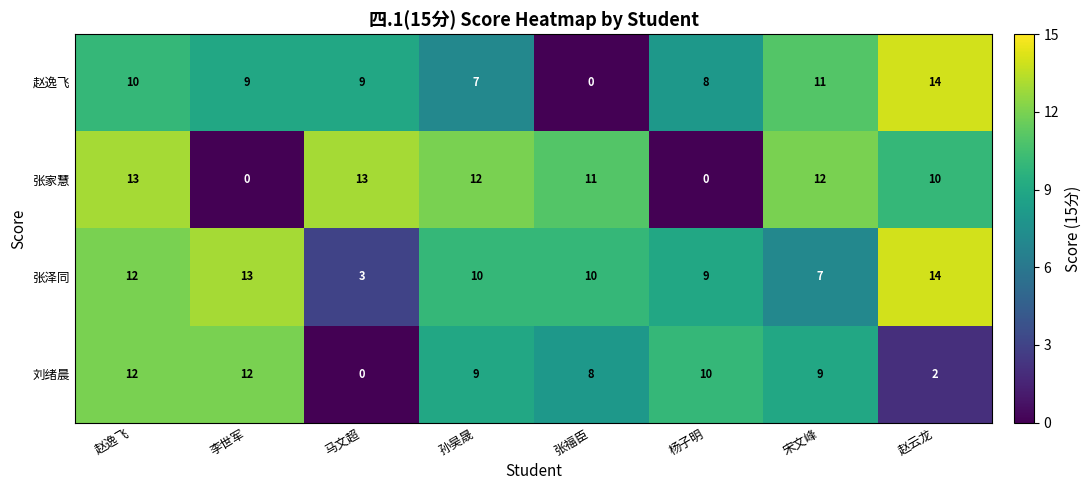

At which category is the sum across all series the highest?

赵逸飞